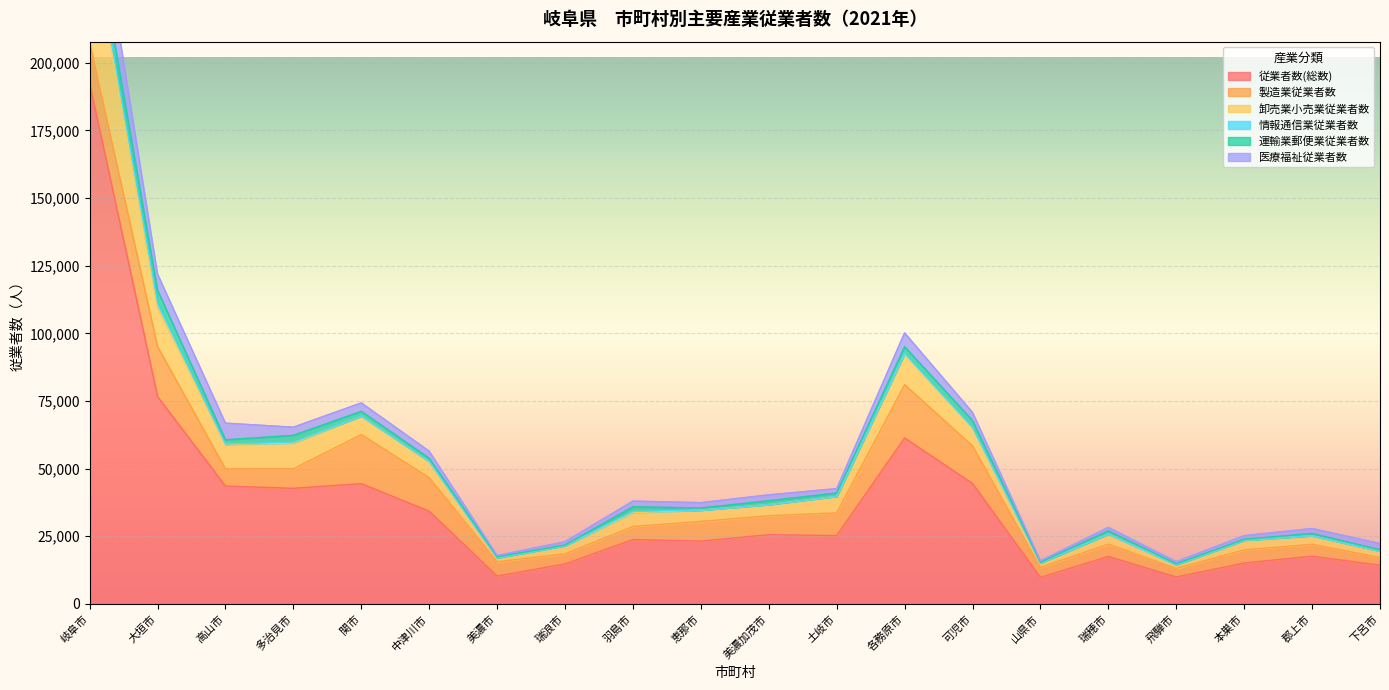

How many interior local valleys does the 医療福祉従業者数 series have?

7